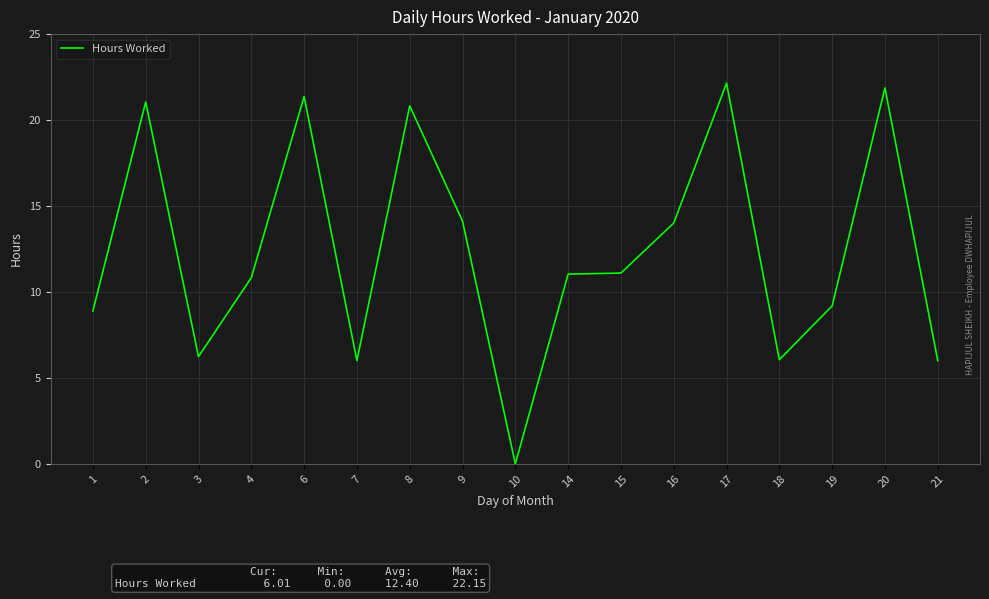

At which category does the chart reach its peak across all series?

17